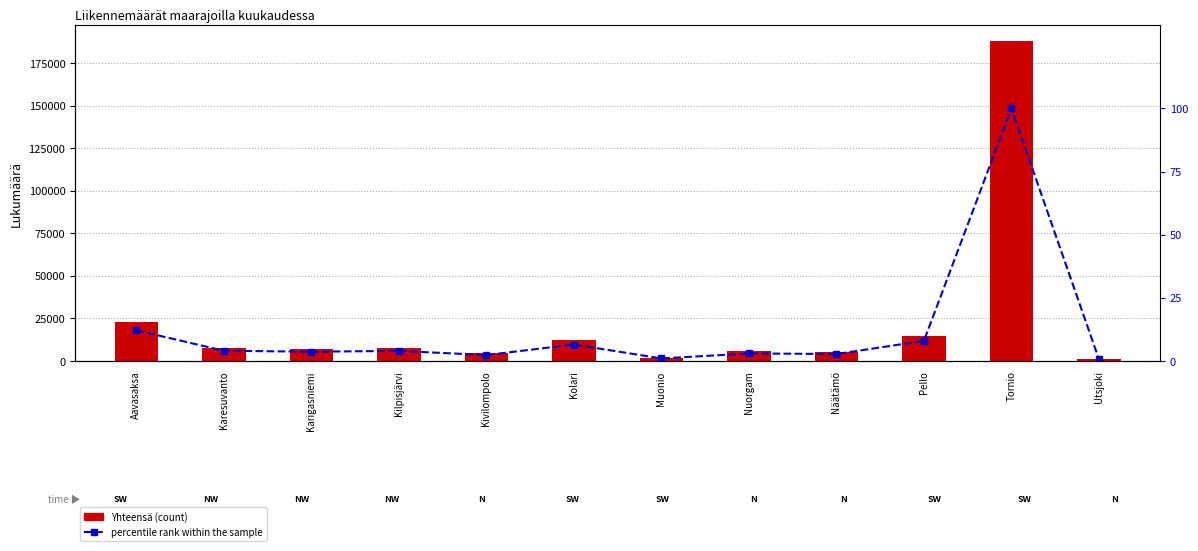

What is the value of the percentile rank within the sample bar at the 5th from the left?

2.4